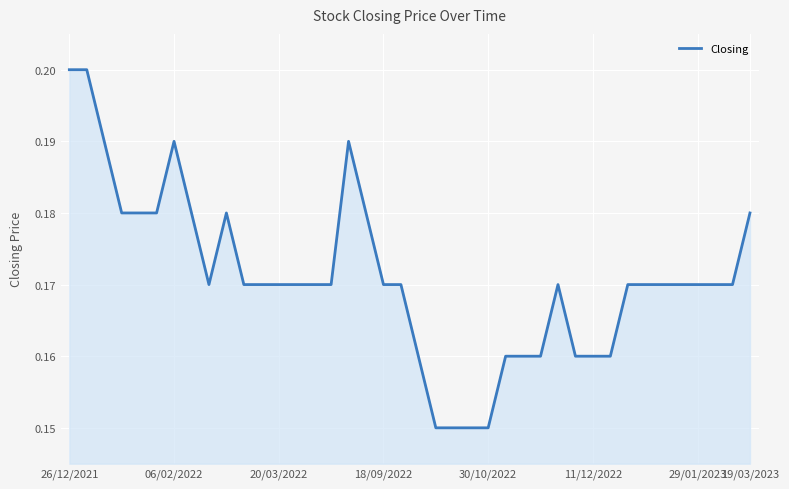

True or false: the data shows 0.1 at 29/01/2023.

False